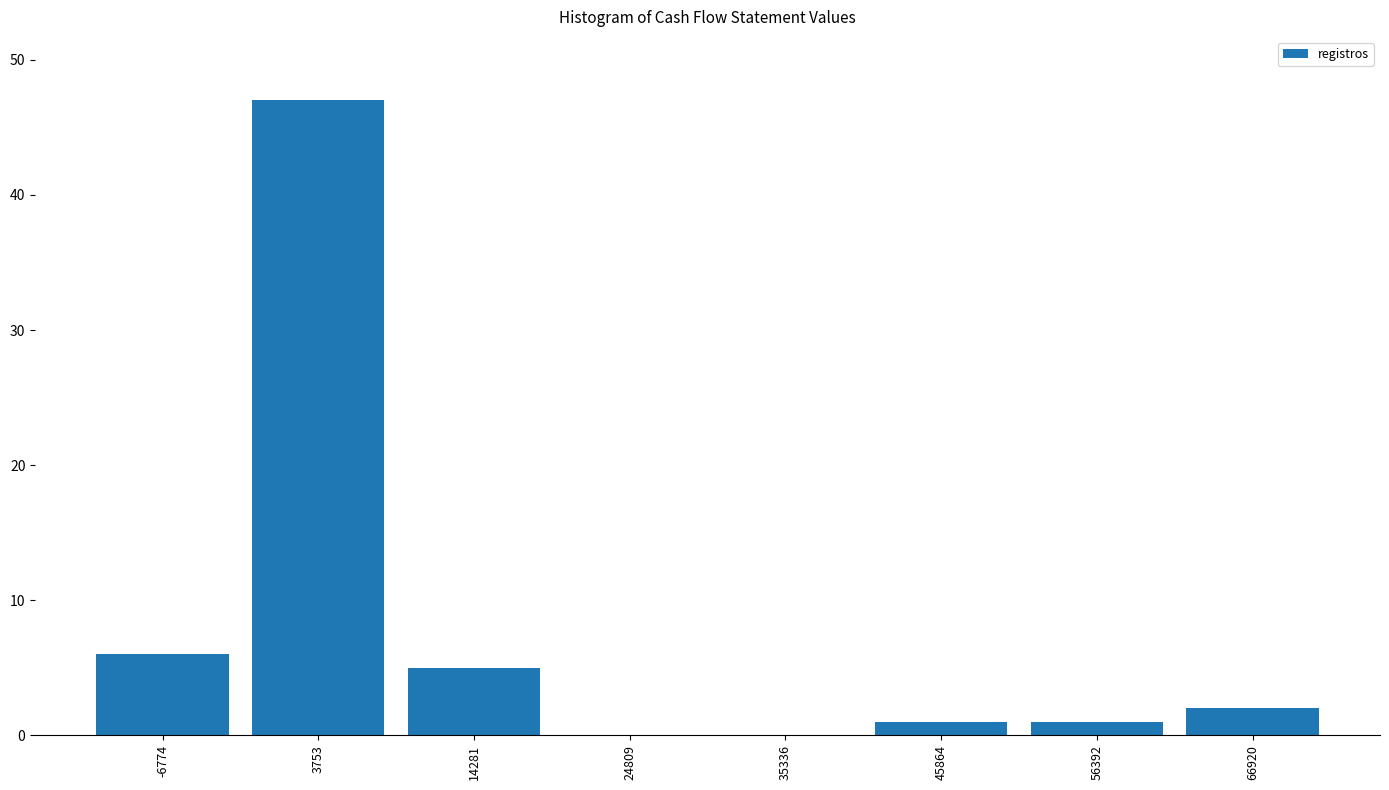

Over which range of the x-axis is the bar tallest?

-2000 to 10000